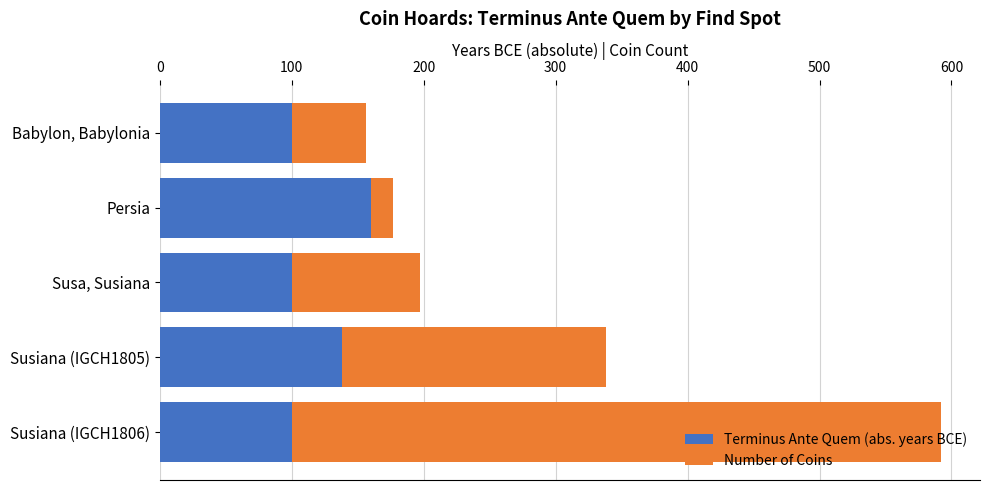

What is the average value of the Terminus Ante Quem (abs. years BCE) series?

120